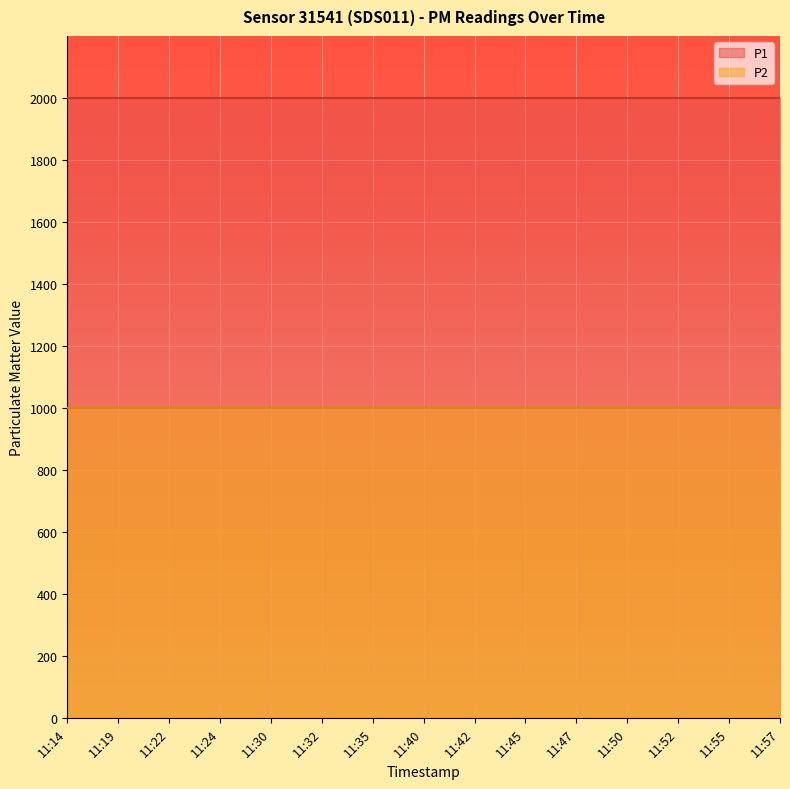

What is the total value across all series at 11:35?

2999.8